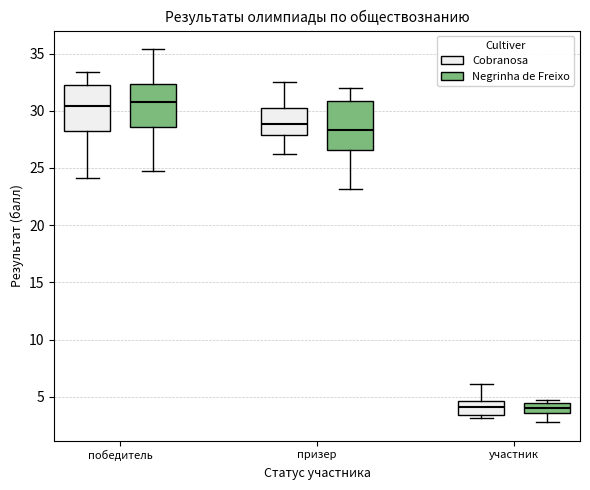

Where is the lower edge of the box for победитель (Cobranosa) on the y-axis? The values are not printed on the chart, so give them approximately, as read against the axis.

28.0